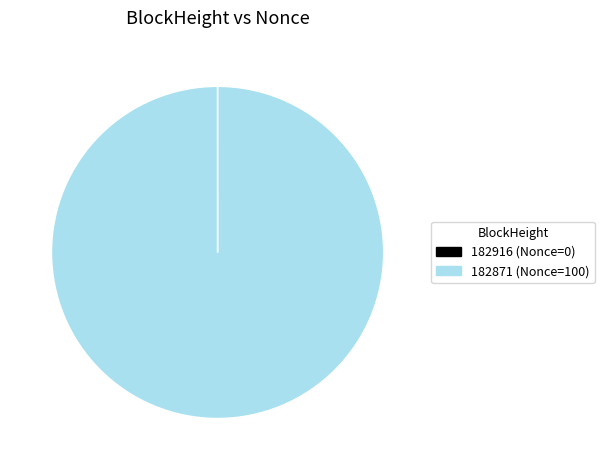

The 182871 (Nonce=100) slice represents 100% of the pie. True or false?

True